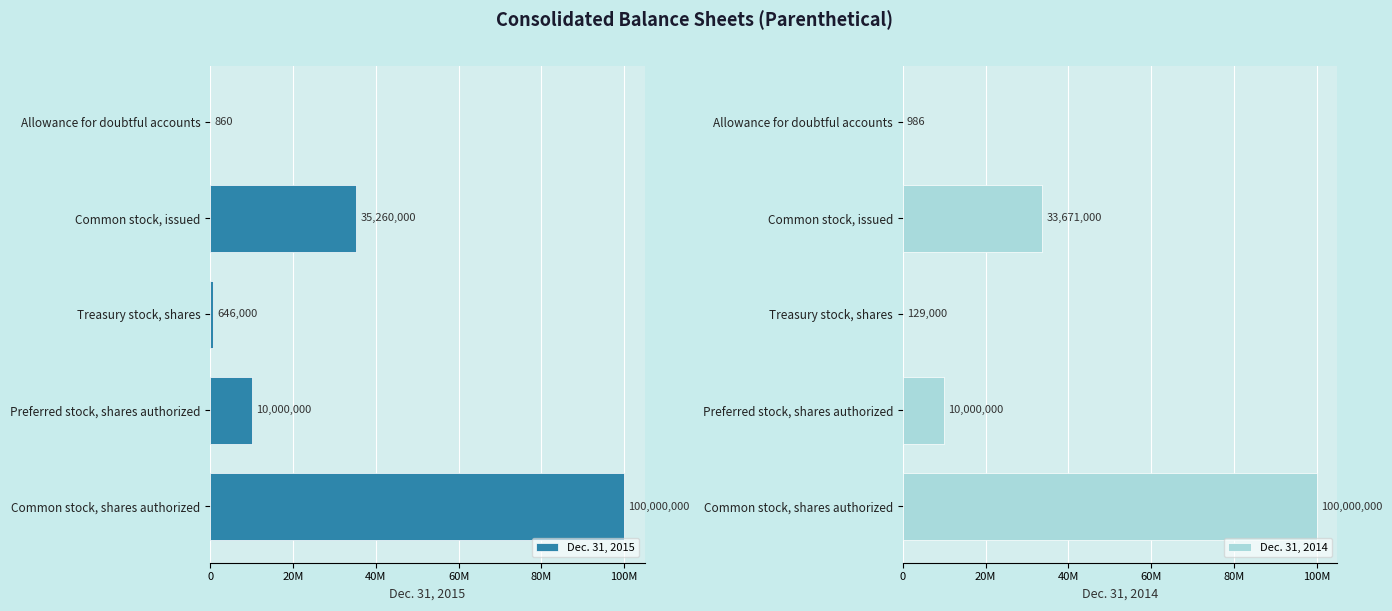

List the series in order of their peak value, highest first.

Dec. 31, 2015, Dec. 31, 2014